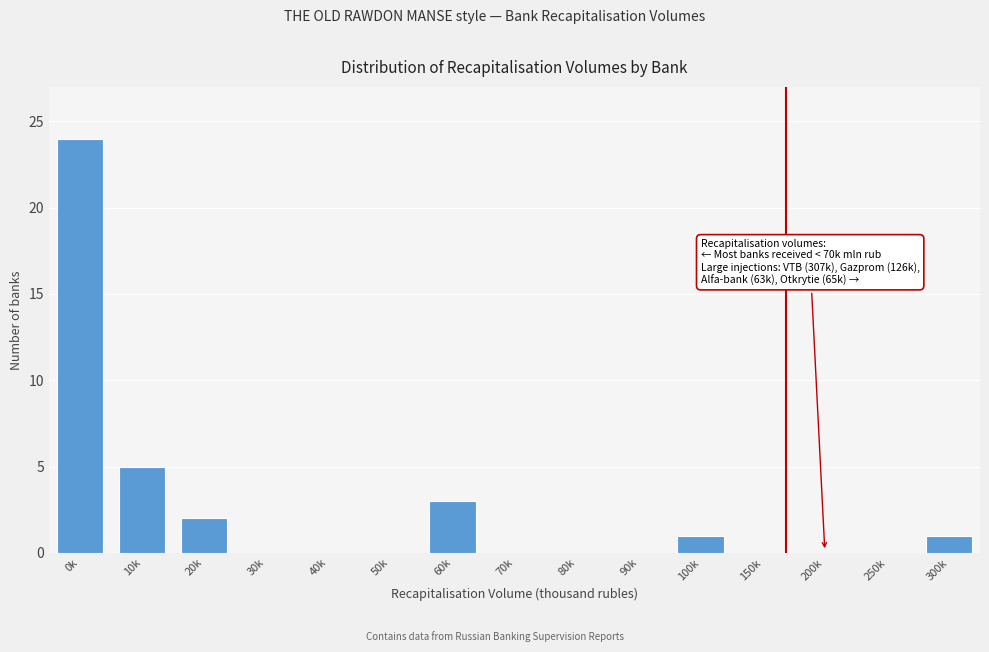

Reading left to right, transcribe all the data shown in this chart.

0k=24	10k=5	20k=2	30k=0	40k=0	50k=0	60k=3	70k=0	80k=0	90k=0	100k=1	150k=0	200k=0	250k=0	300k=1